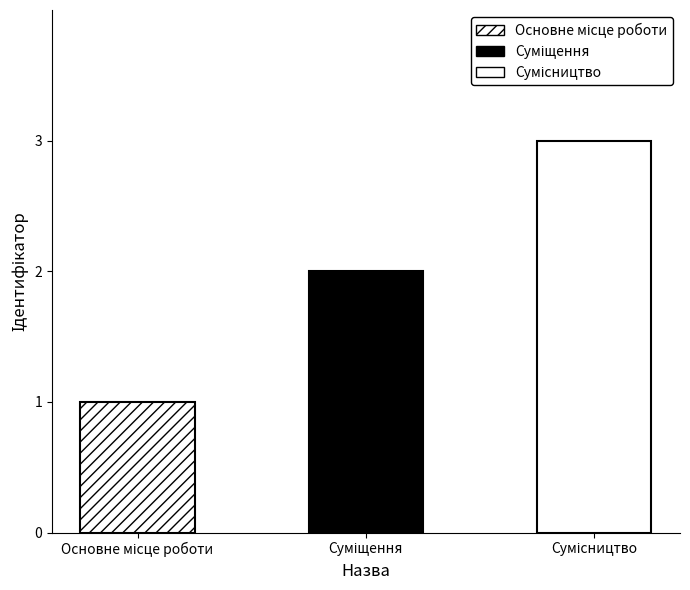

Approximately how many times larger is the value at Суміщення compared to Основне місце роботи?

2.0